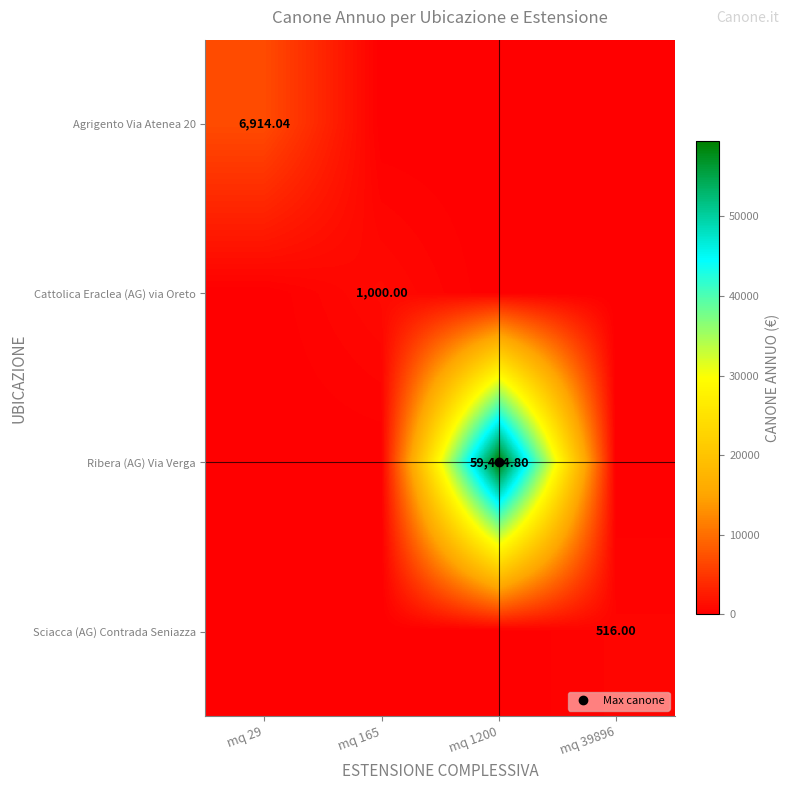

Is the value of Ribera (AG) Via Verga at mq 1200 greater than the value of Agrigento Via Atenea 20 at mq 165?

Yes